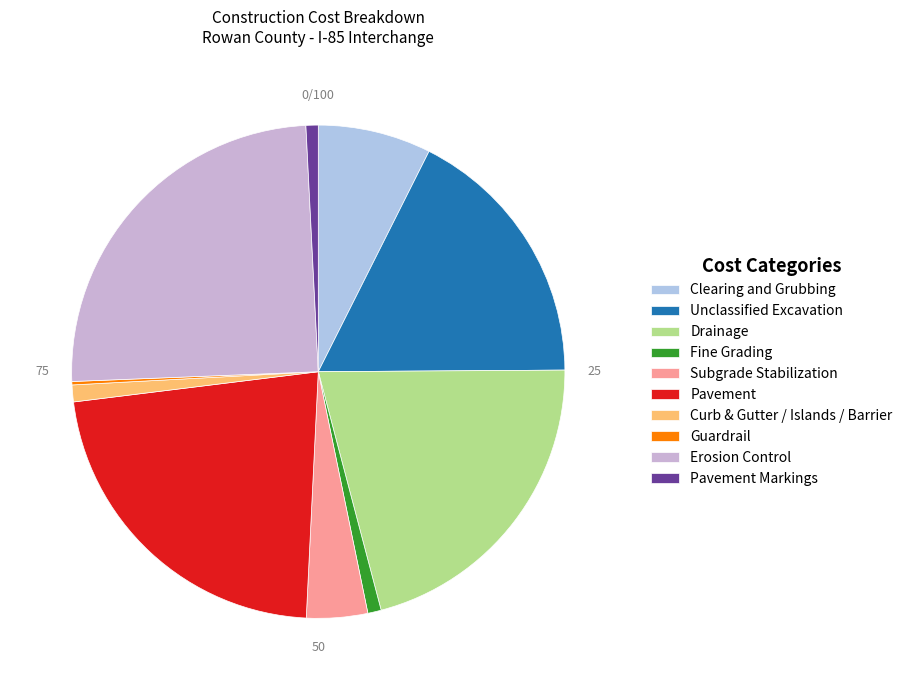

To the nearest percent, what is the difference between the largest and smallest slice percentages?

25%